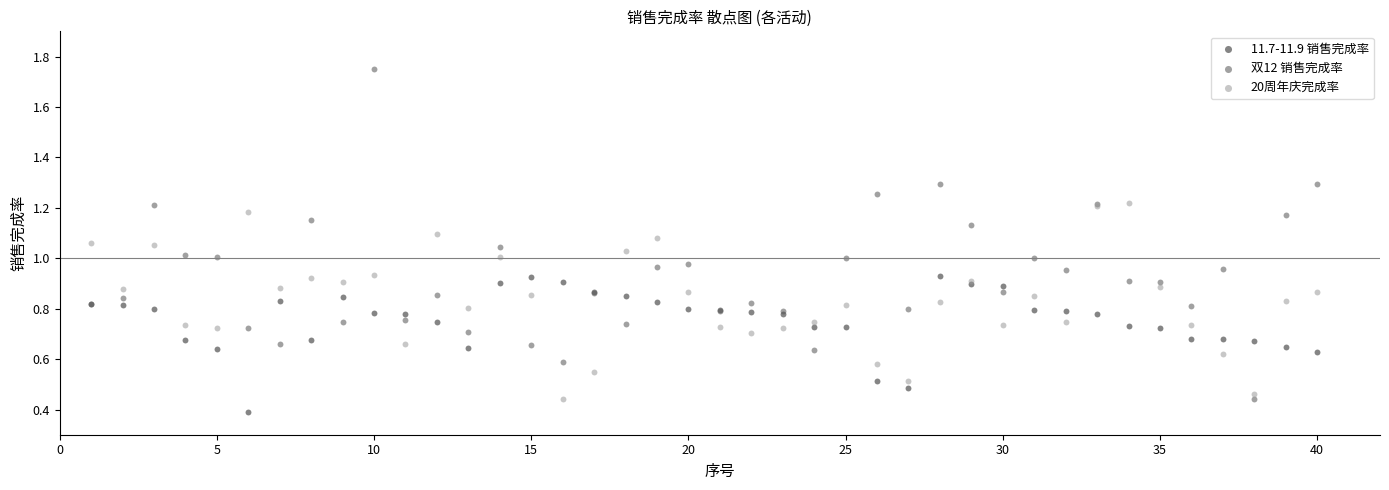

Which series contains the lowest Y value?

11.7-11.9 销售完成率